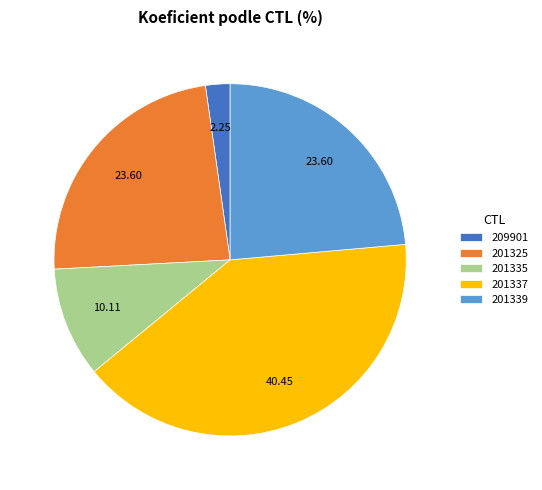

Does 209901 represent more than half of the total?

No